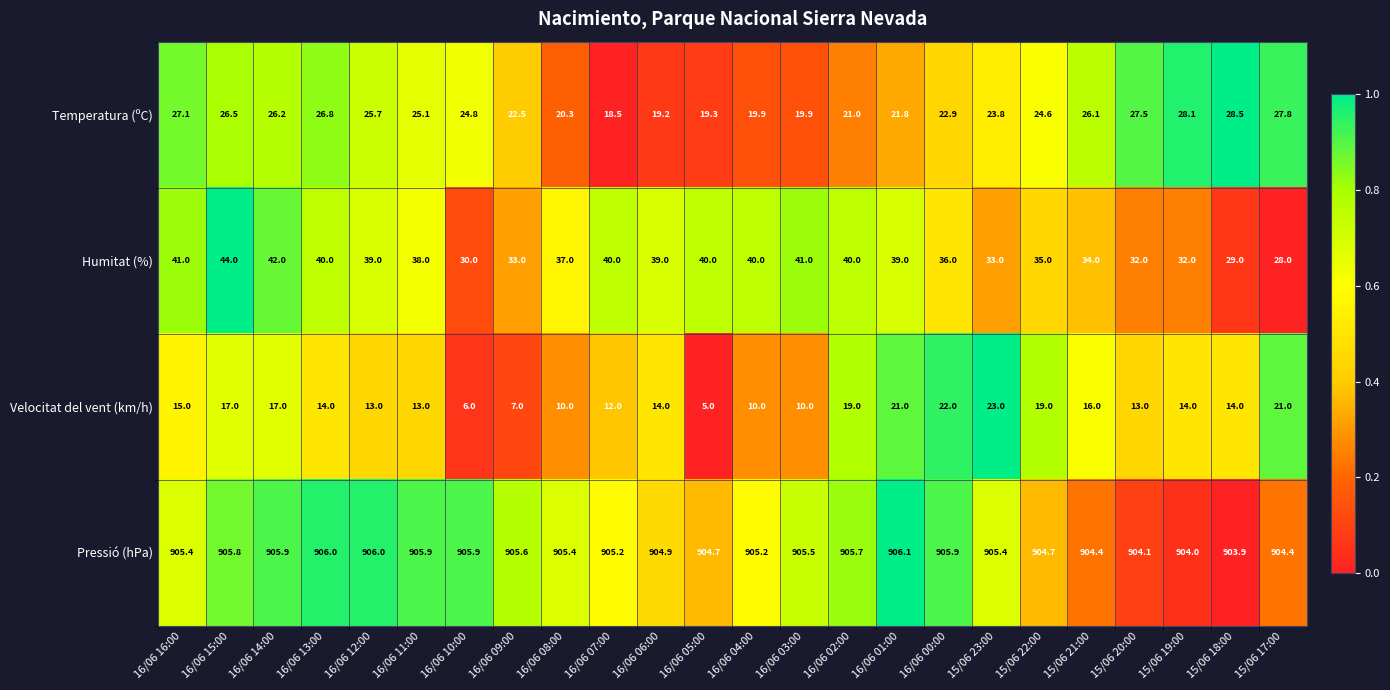

What is the difference between the Humitat (%) values at 16/06 01:00 and 16/06 04:00?

1.0